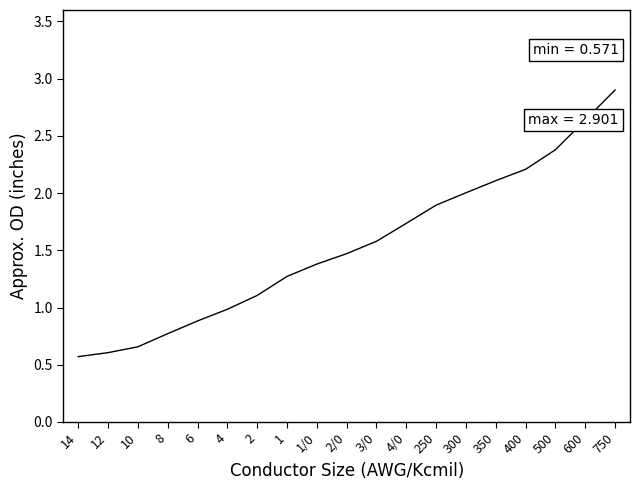

What is the sum of all values?

29.2